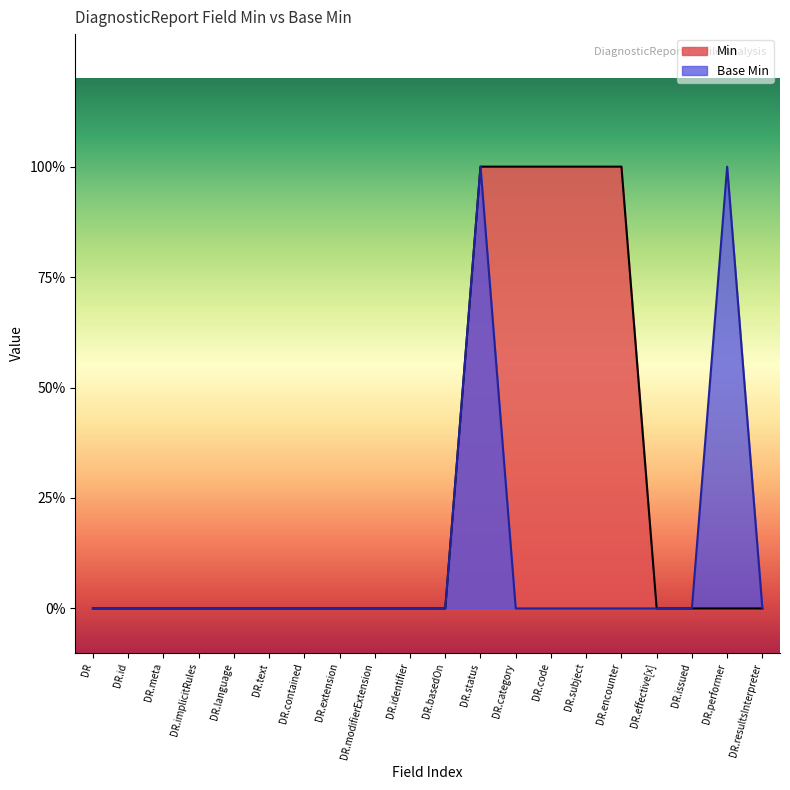

Which category has the highest value in the Base Min series?

DR.status